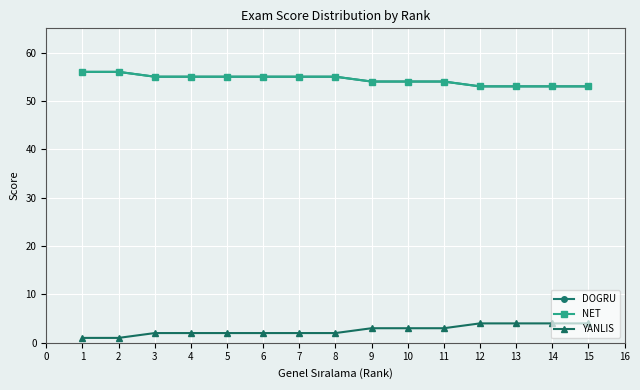

Is this an area chart (filled region under the line)?

No